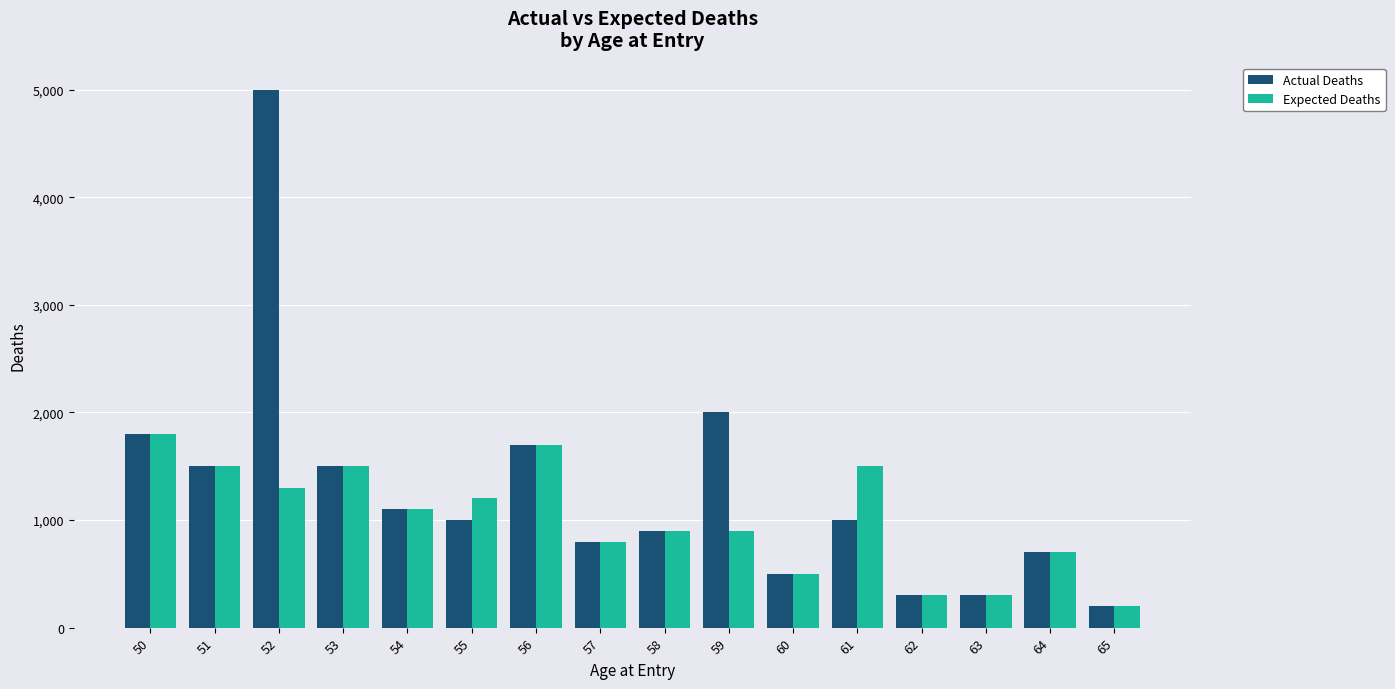

How many values in the Actual Deaths series are below 1000?

7